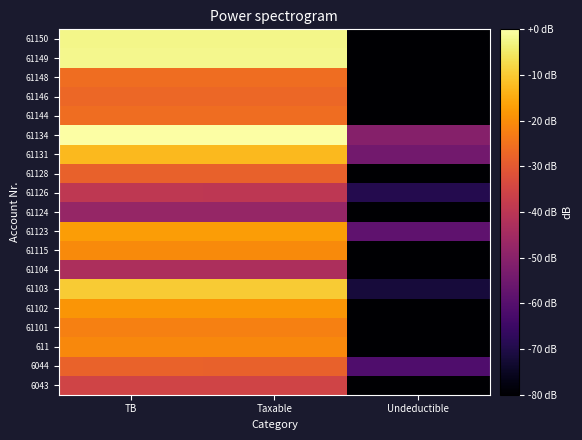

At which category is the sum across all series the highest?

TB